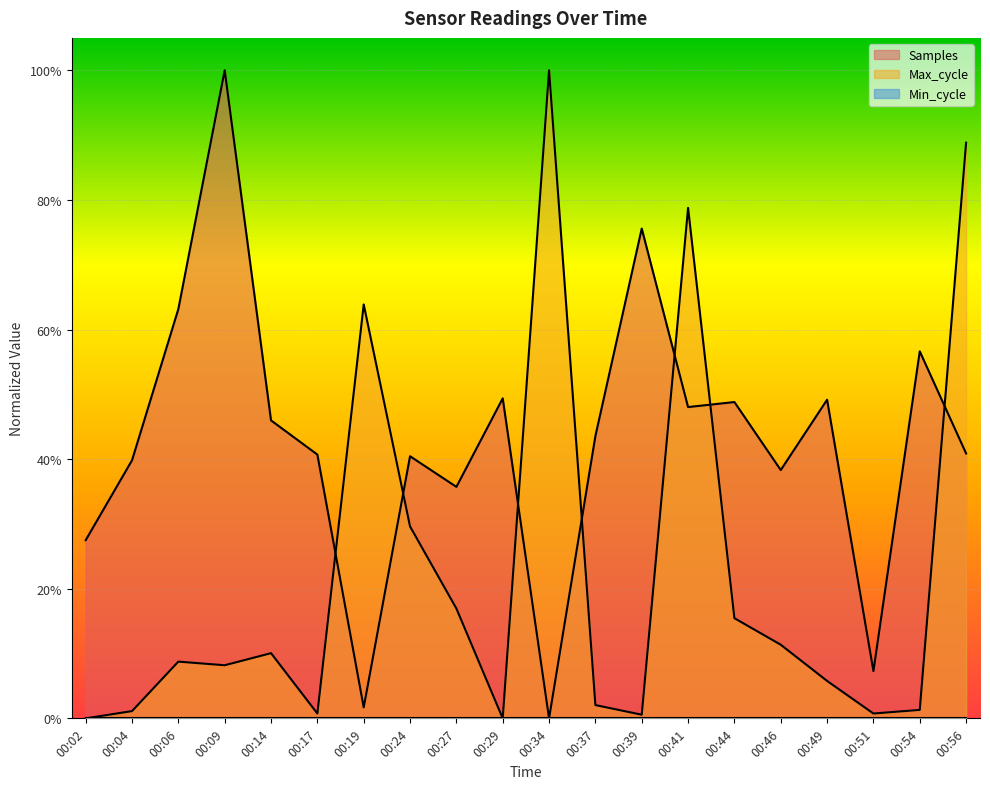

Rank the series by their maximum value, from highest to lowest.

Samples, Max_cycle